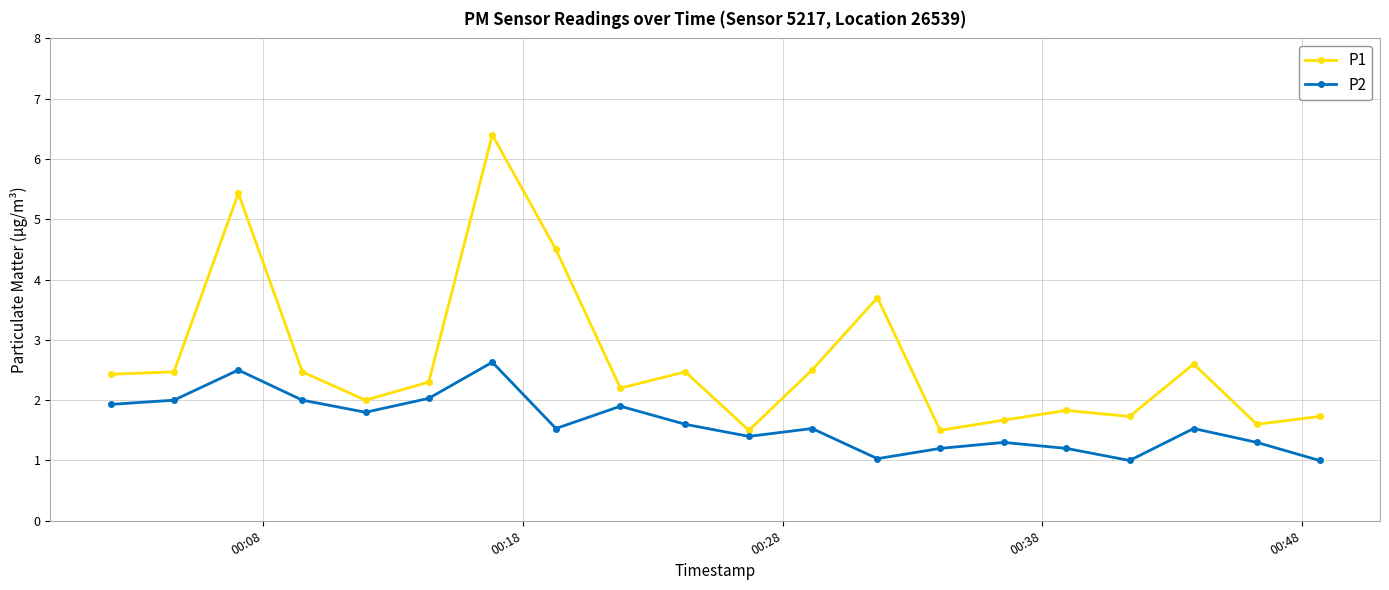

Which series has the largest total across all categories?

P1